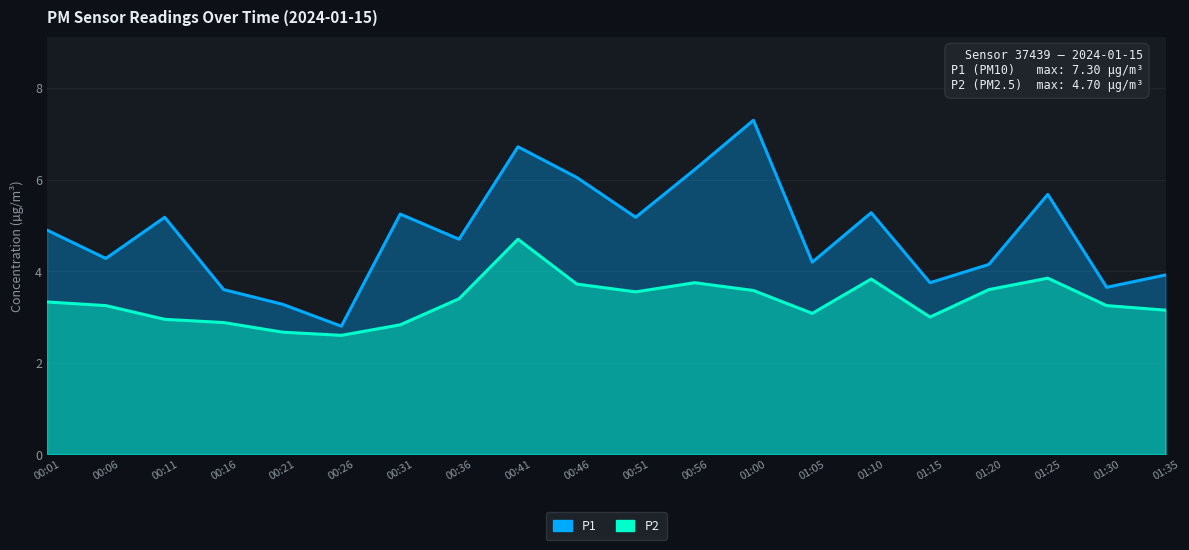

How many lines are shown in the chart?

2